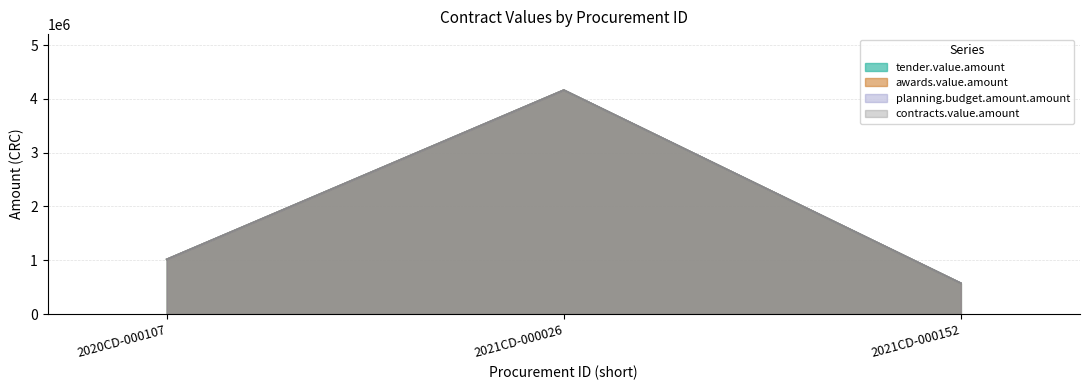

Which series has the largest total across all categories?

tender.value.amount